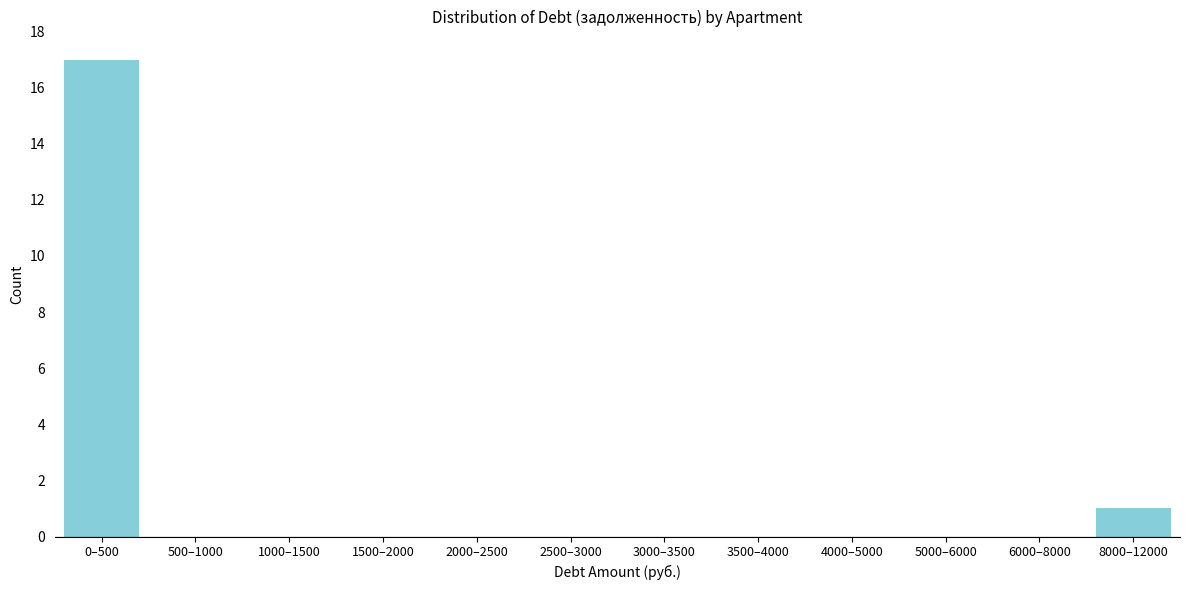

Reading right to left, transcribe all the data shown in this chart.

8000–12000=1	6000–8000=0	5000–6000=0	4000–5000=0	3500–4000=0	3000–3500=0	2500–3000=0	2000–2500=0	1500–2000=0	1000–1500=0	500–1000=0	0–500=17